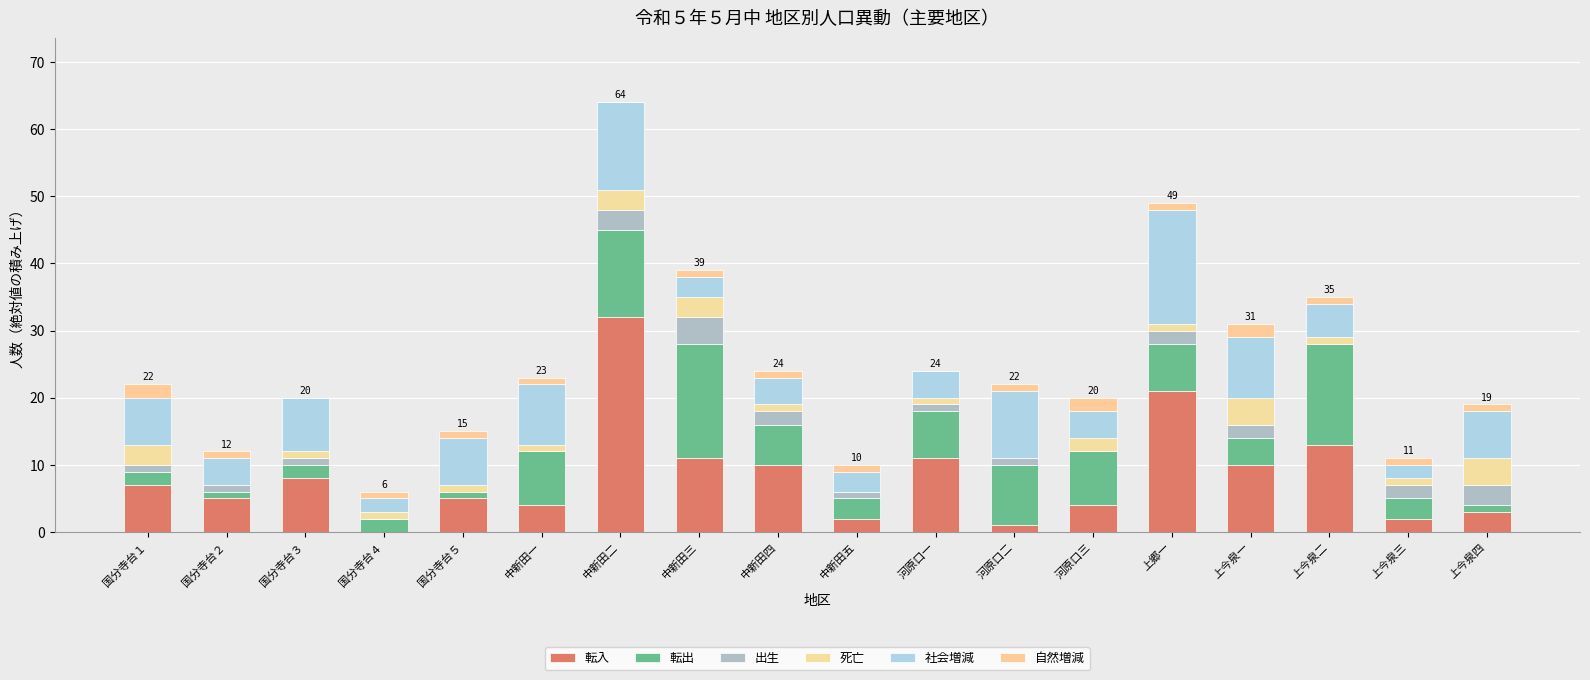

Are the bars grouped side by side (vs. stacked)?

No